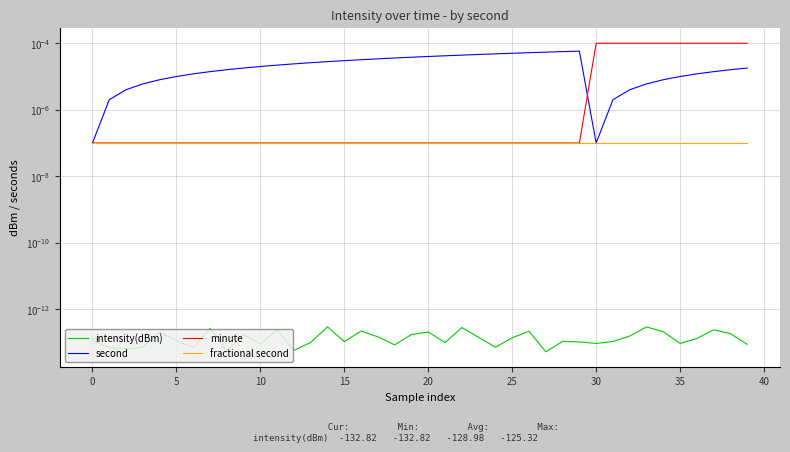

True or false: intensity(dBm) and minute cross at least once.

False